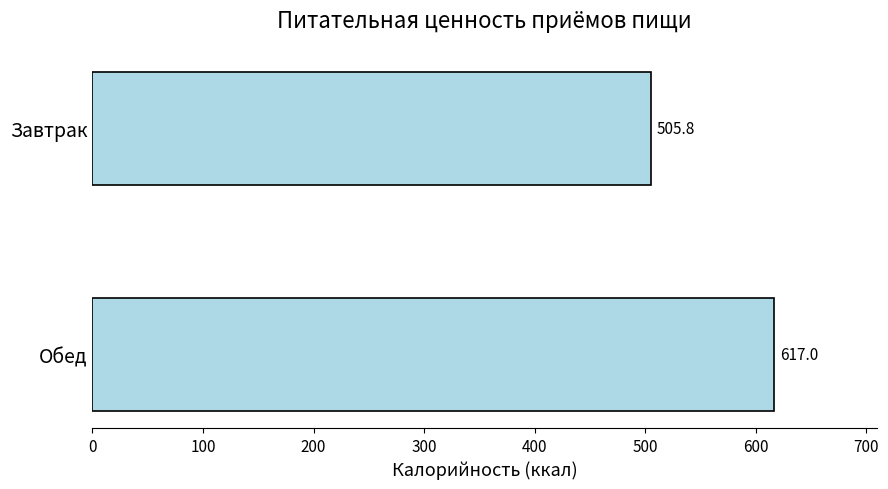

Approximately how many times larger is the value at Обед compared to Завтрак?

1.2